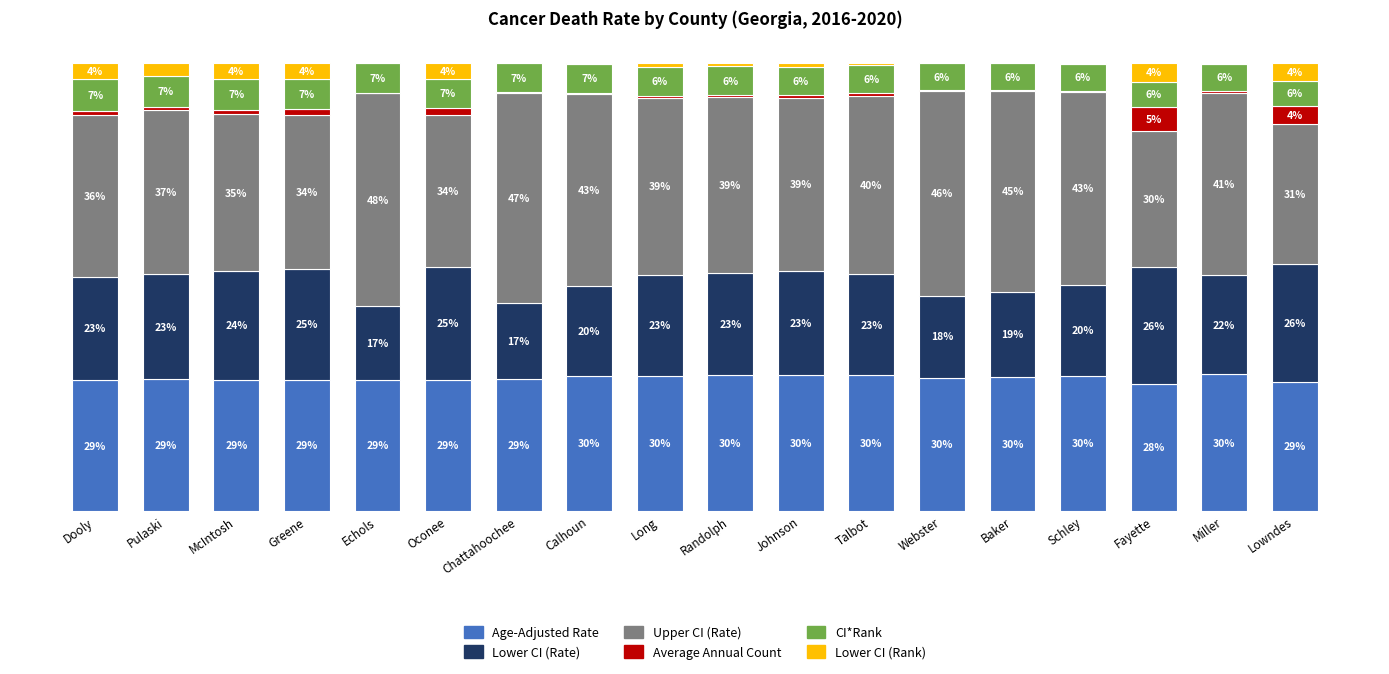

Are the bars horizontal?

No